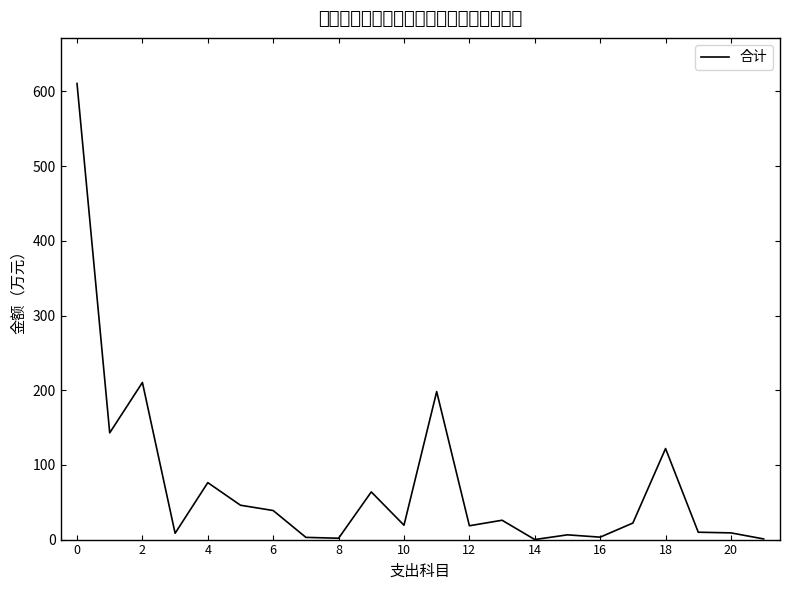

What is the maximum value shown in the chart?

610.6